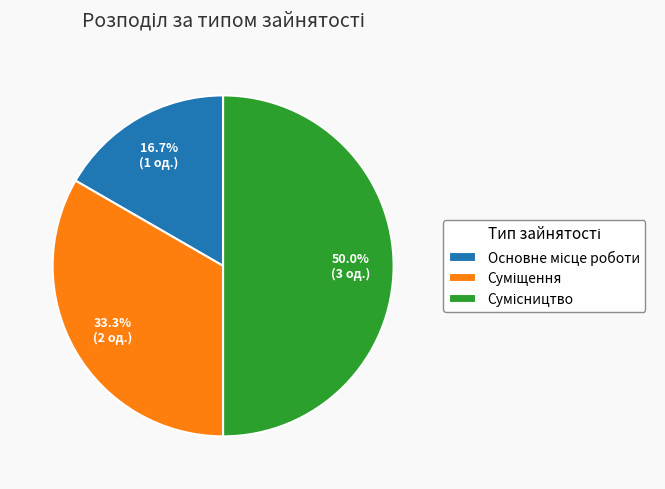

What is the smallest slice in the pie chart?

Основне місце роботи